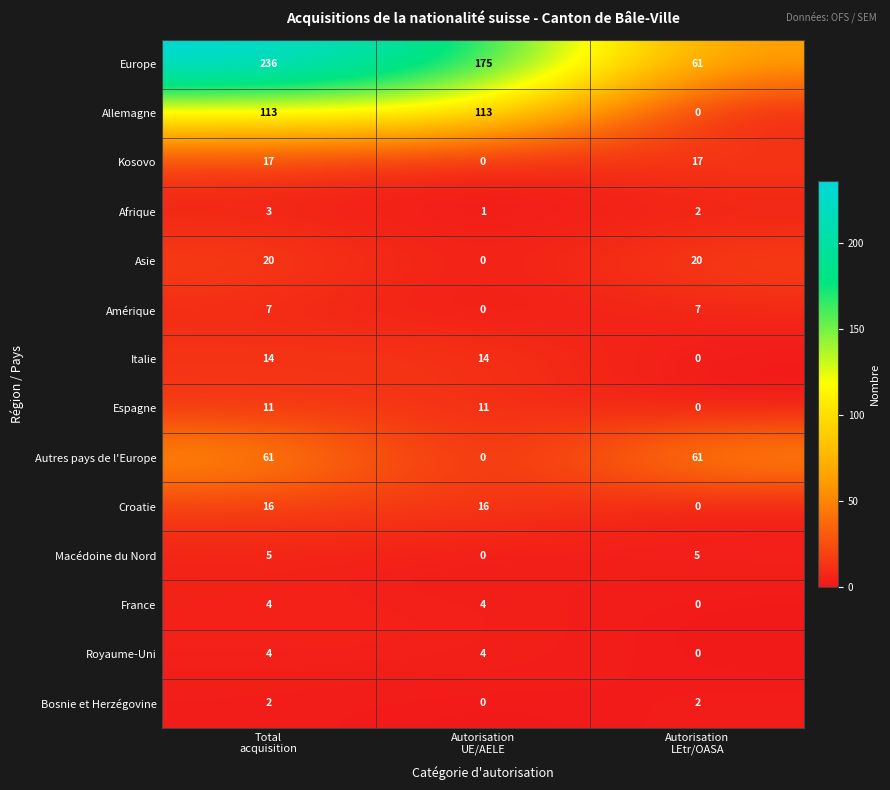

What is the average value of the Italie series?

9